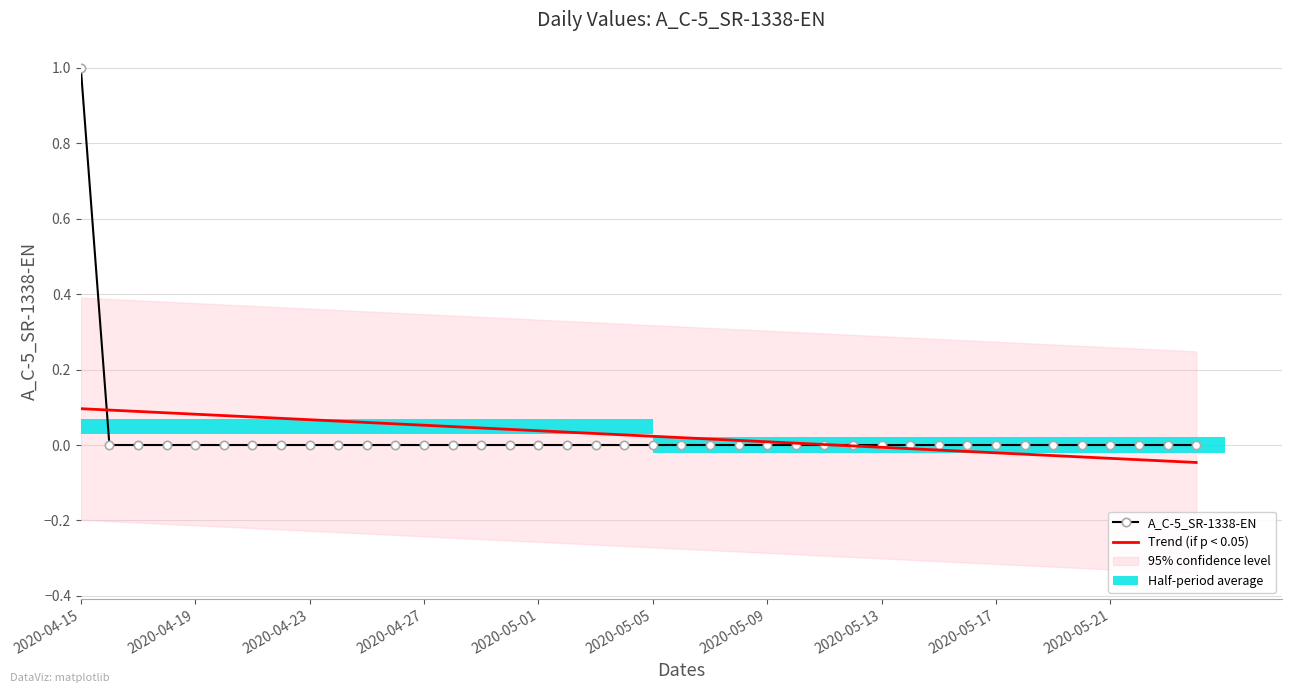

Is it true that A_C-5_SR-1338-EN equals 0.0 at 2020-05-13?

True